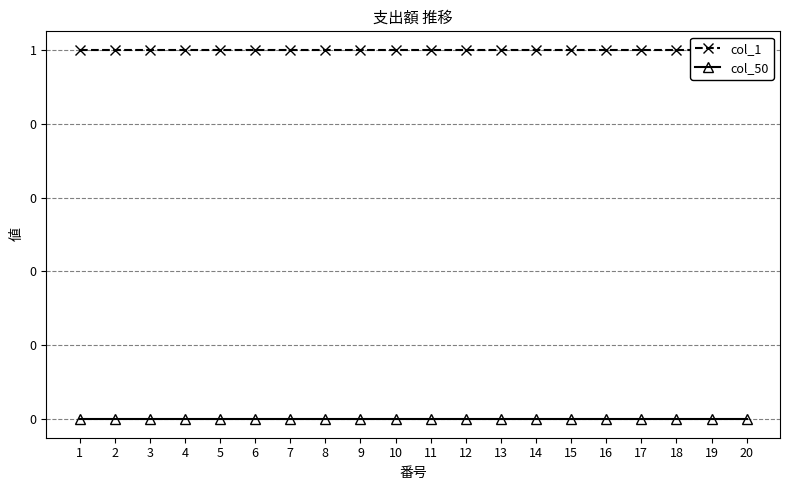

How many lines are shown in the chart?

2